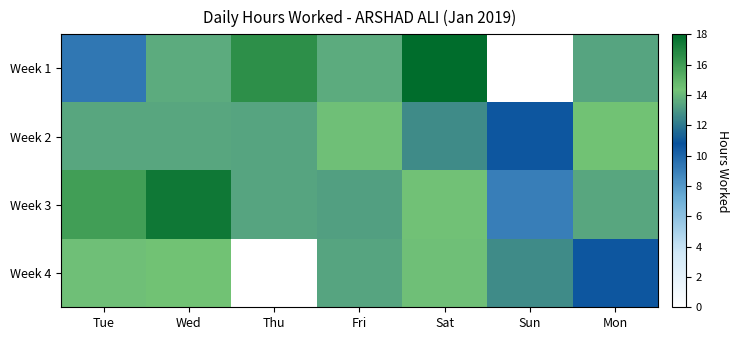

How many series are shown in this chart?

4